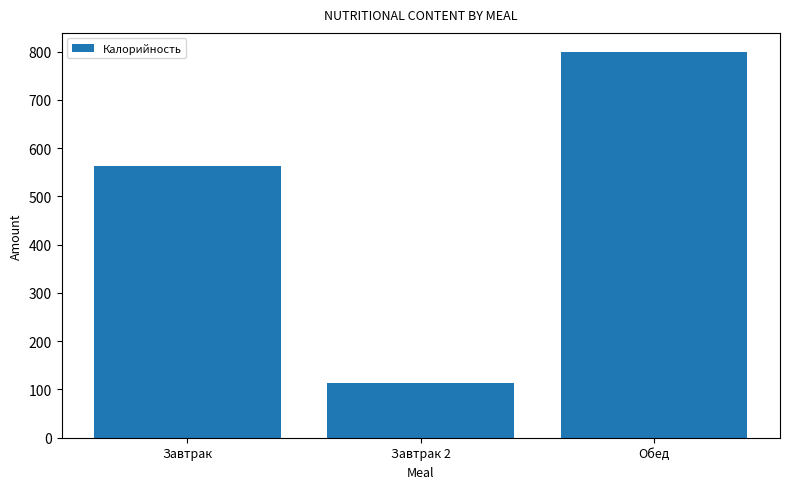

At which label is the value closest to 456?

Завтрак